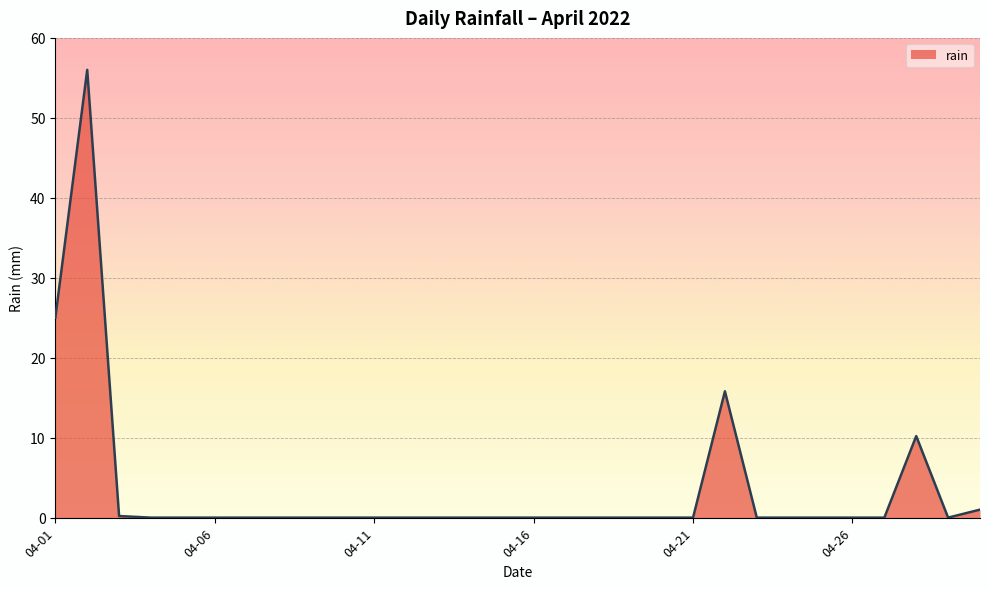

What is the difference between the maximum and minimum values?

56.0